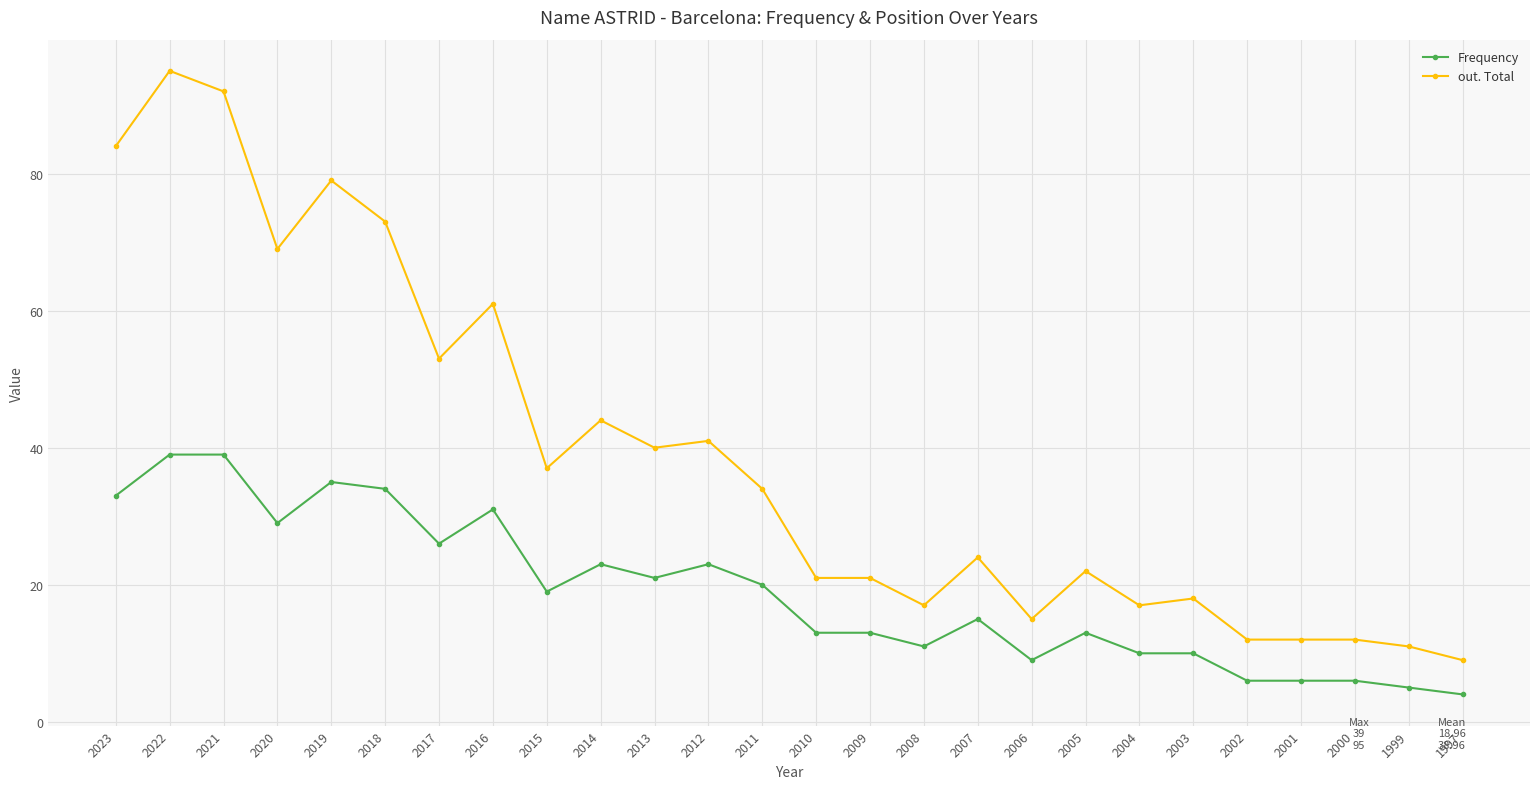

True or false: out. Total and Frequency intersect in this chart.

False